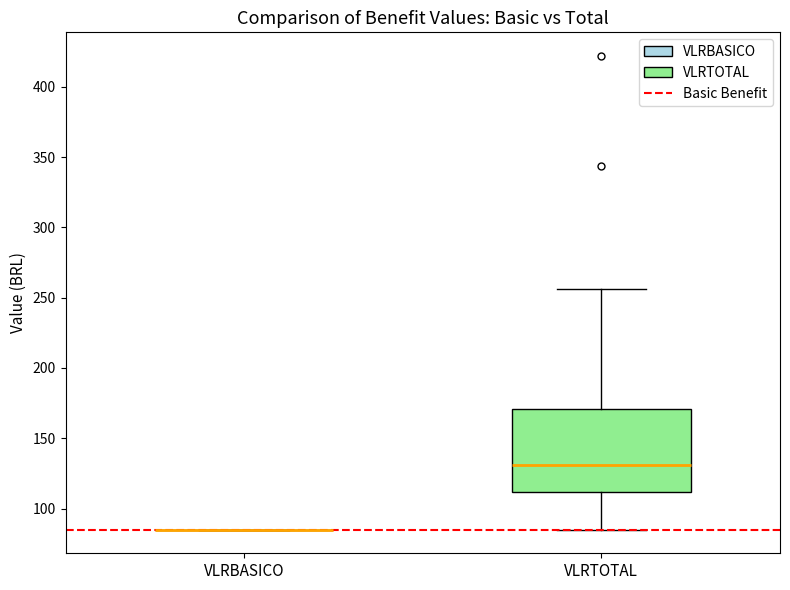

Reading left to right, transcribe this box plot: for each box, give where its median line is, the range the box spans, and where its two whiskers end, as read against the y-axis. The values are not printed on the chart, so give them approximately, as read against the axis.

VLRBASICO: box collapsed to a line at 85, whiskers 85 to 85
VLRTOTAL: median 130, box 110 to 170, whiskers 85 to 255